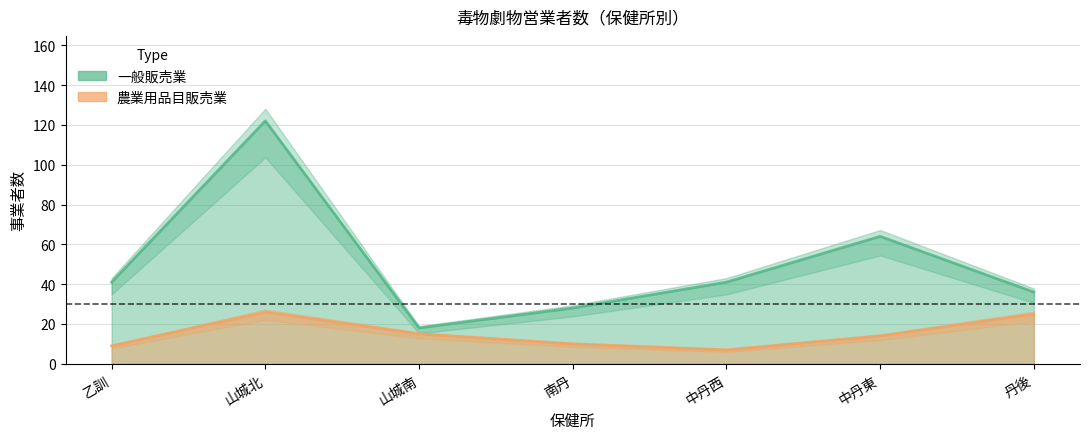

Which series has the largest range (max minus min)?

一般販売業